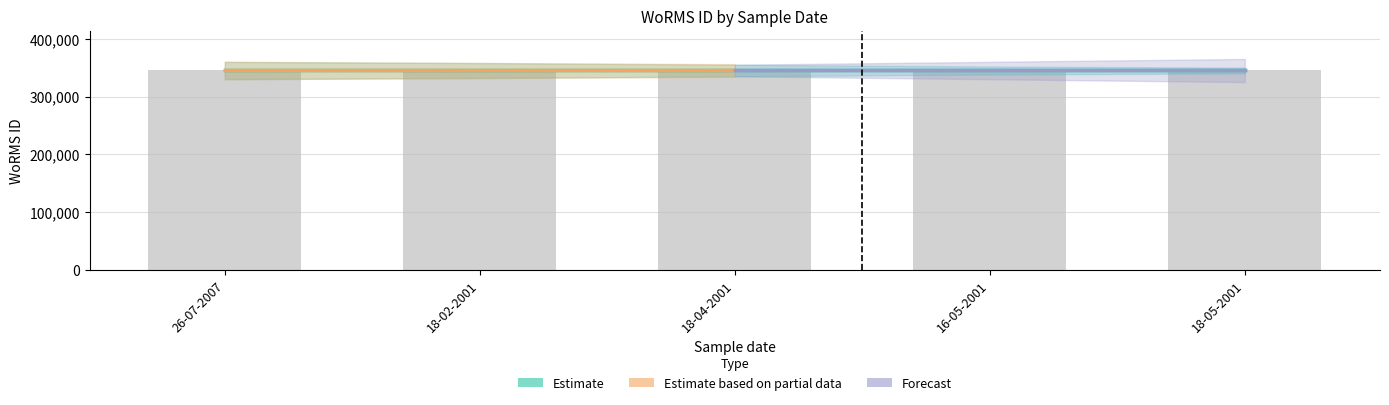

How many positive values does the Estimate based on partial data series have?

3